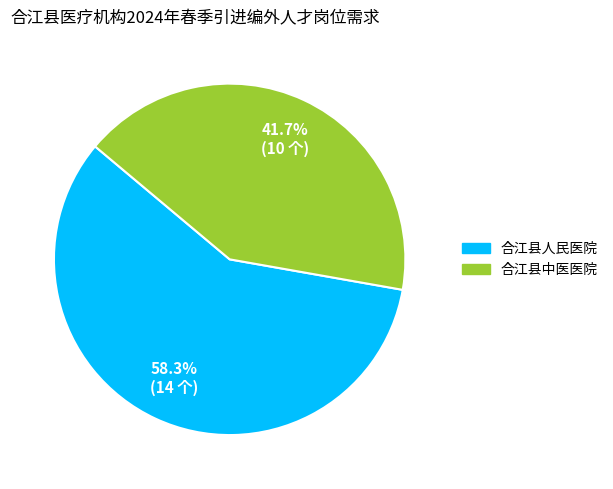

To the nearest percent, what is the average slice percentage?

50%